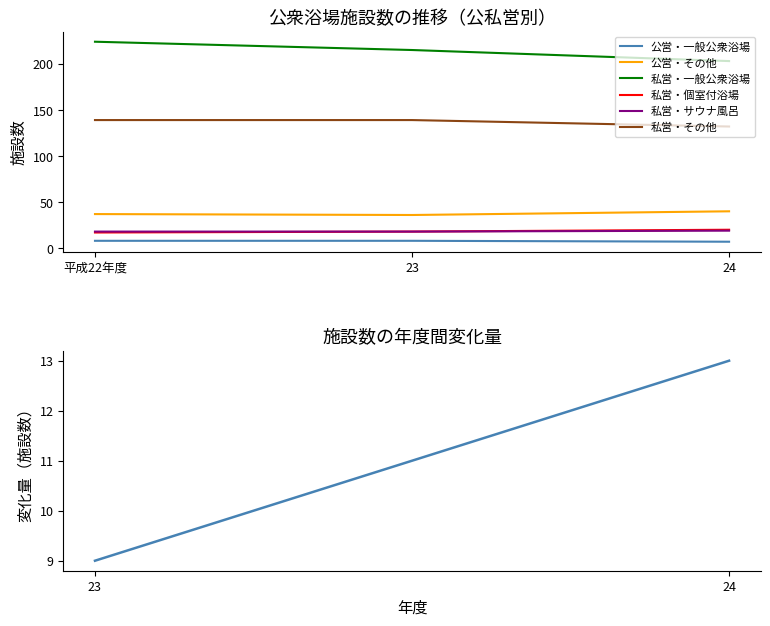

At which label does 私営・一般公衆浴場 reach its peak?

平成22年度